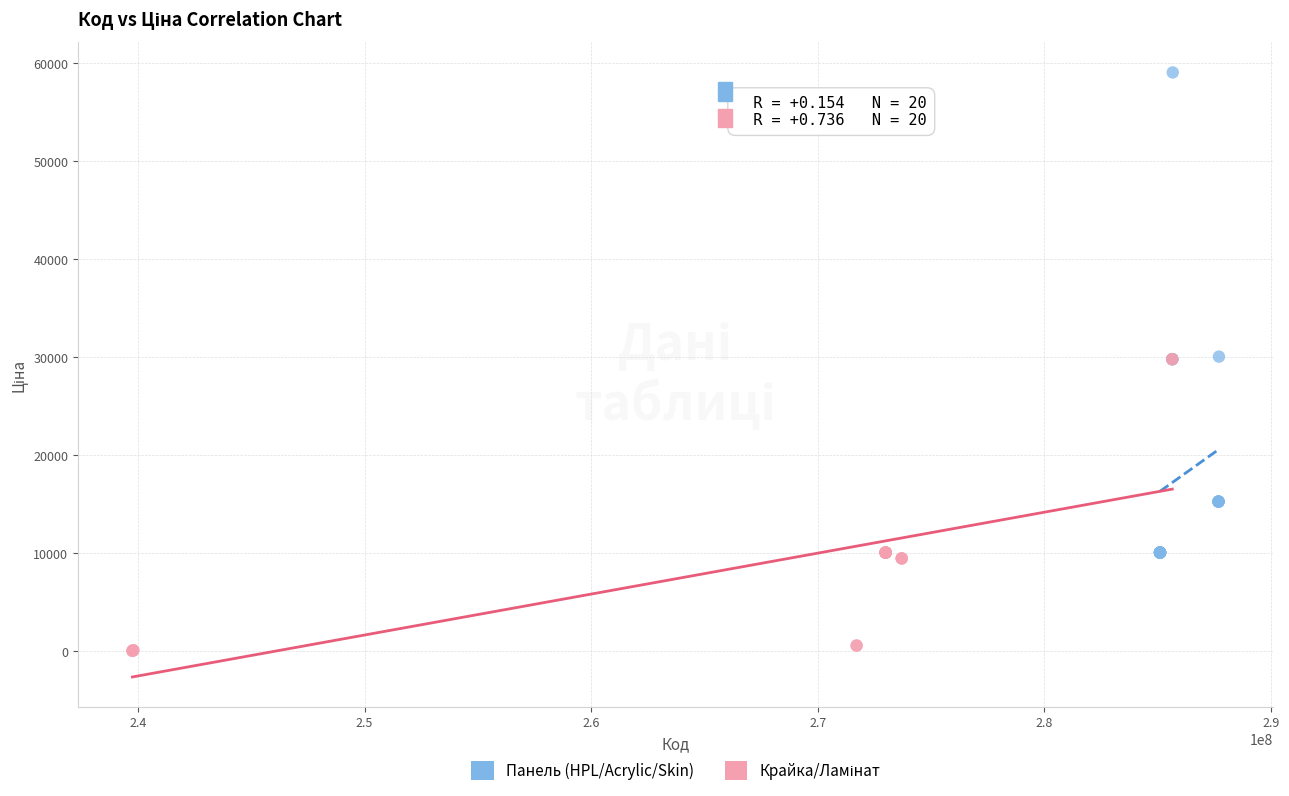

Which series has the largest Y range (max minus min)?

Панель (HPL/Acrylic/Skin)